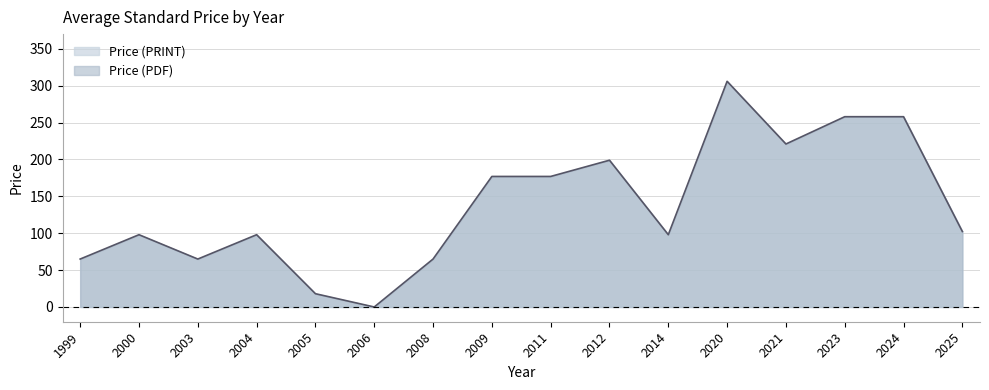

Where is the first local minimum?

2003